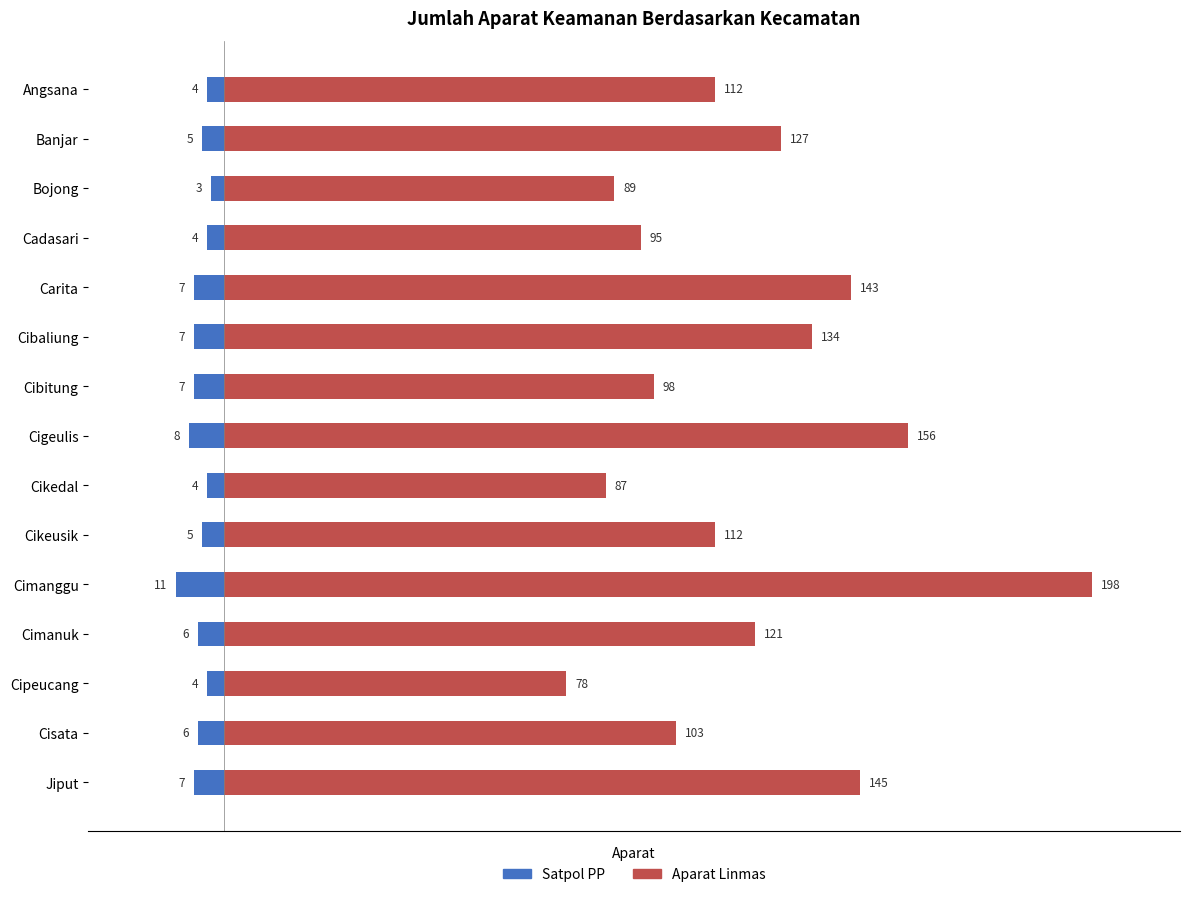

List the series in order of their peak value, lowest first.

Satpol PP, Aparat Linmas